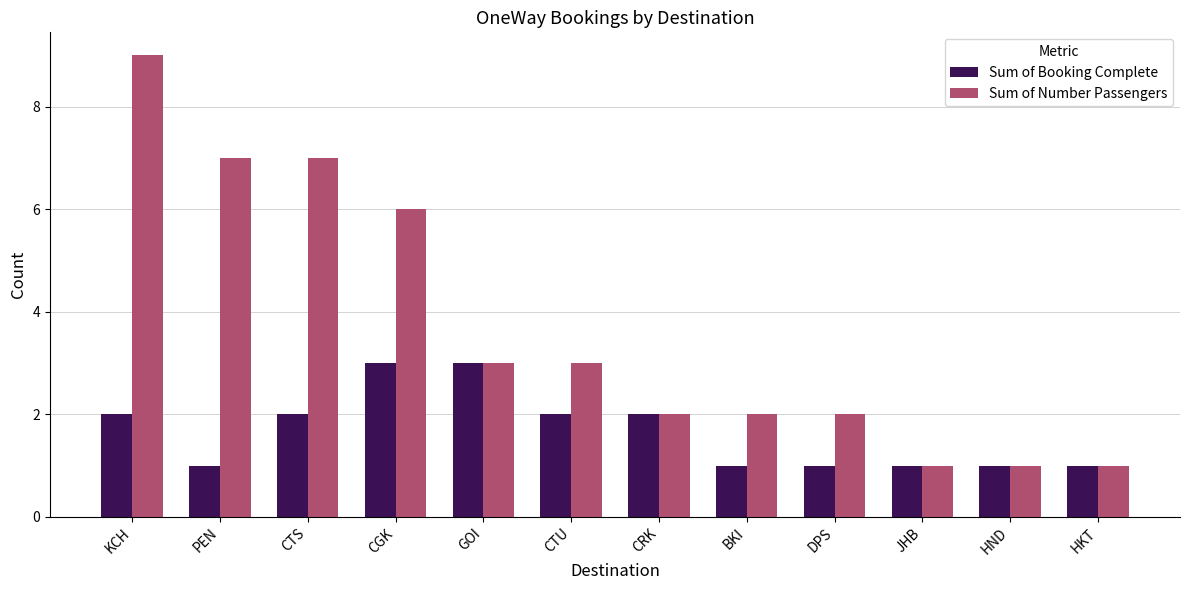

What is the maximum value for Sum of Number Passengers?

9